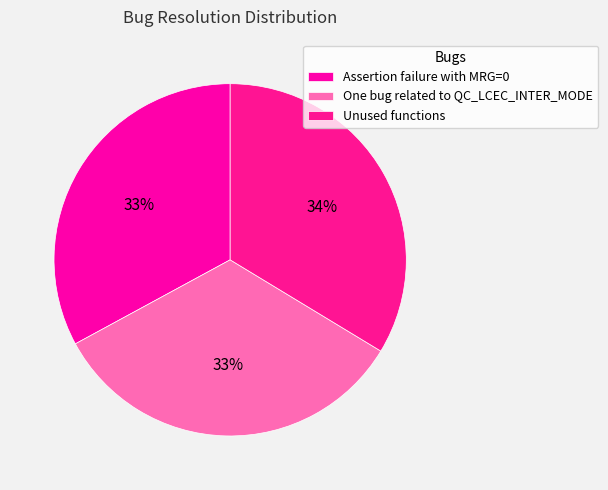

Is Unused functions the majority of the pie?

No